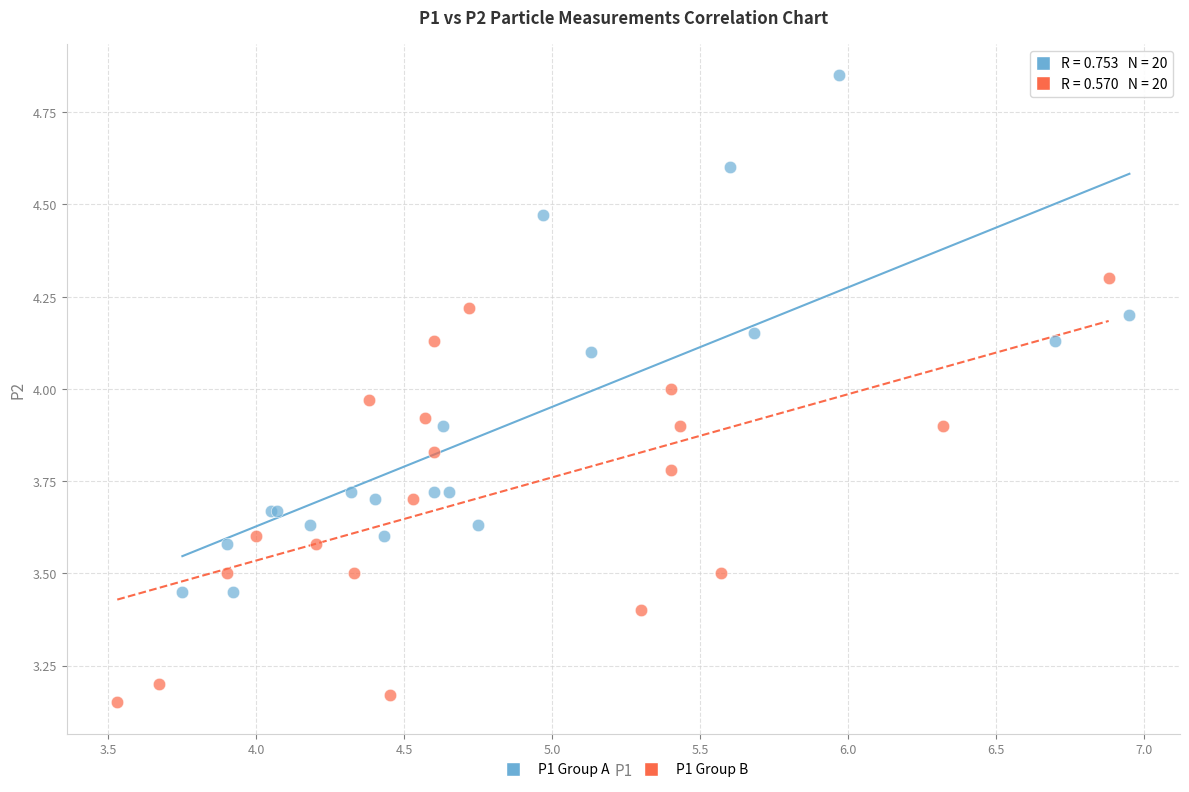

Which series reaches the maximum Y coordinate?

P1 Group A